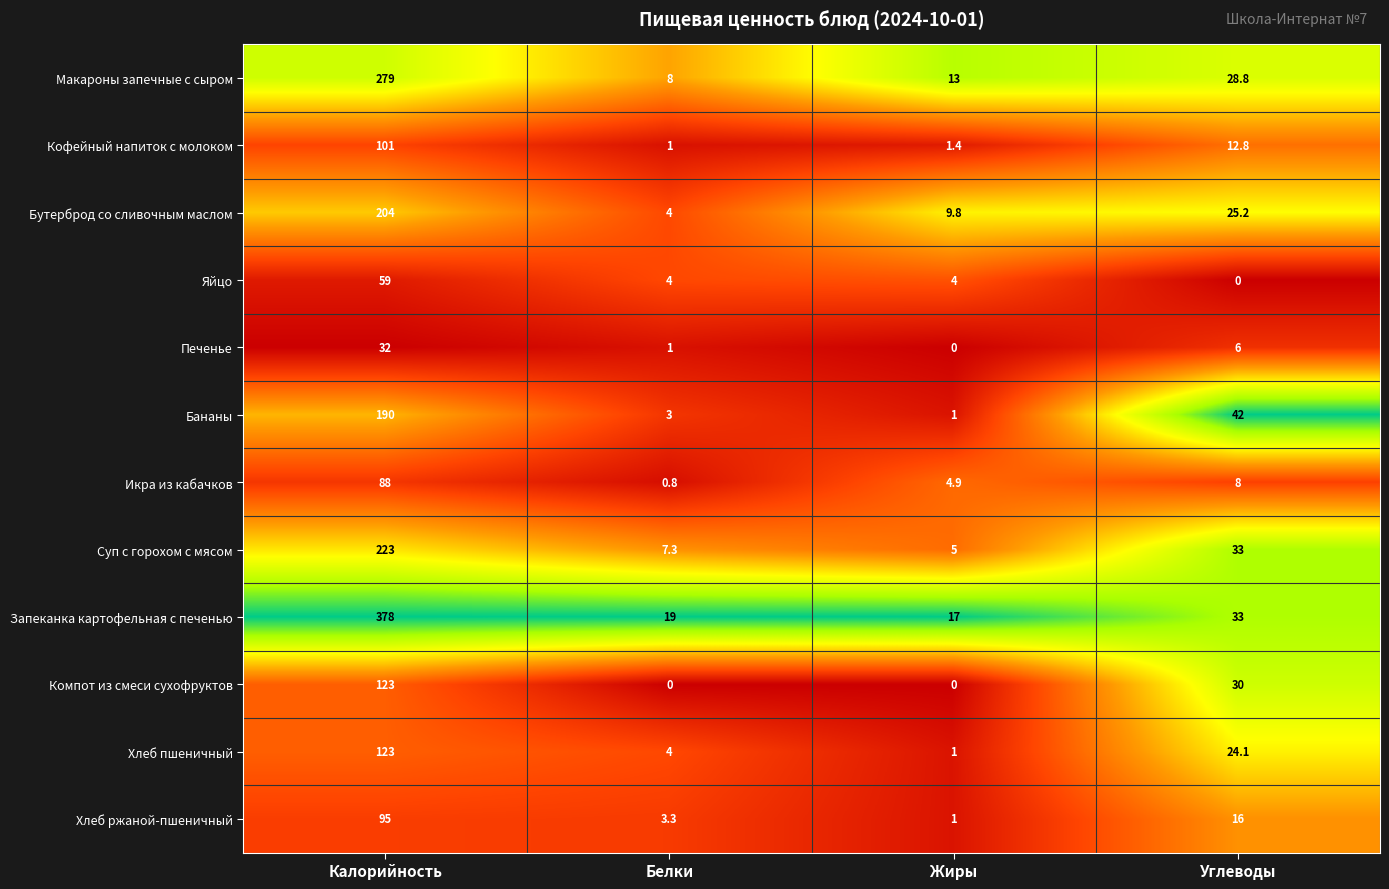

Count the number of categories in the chart.

4